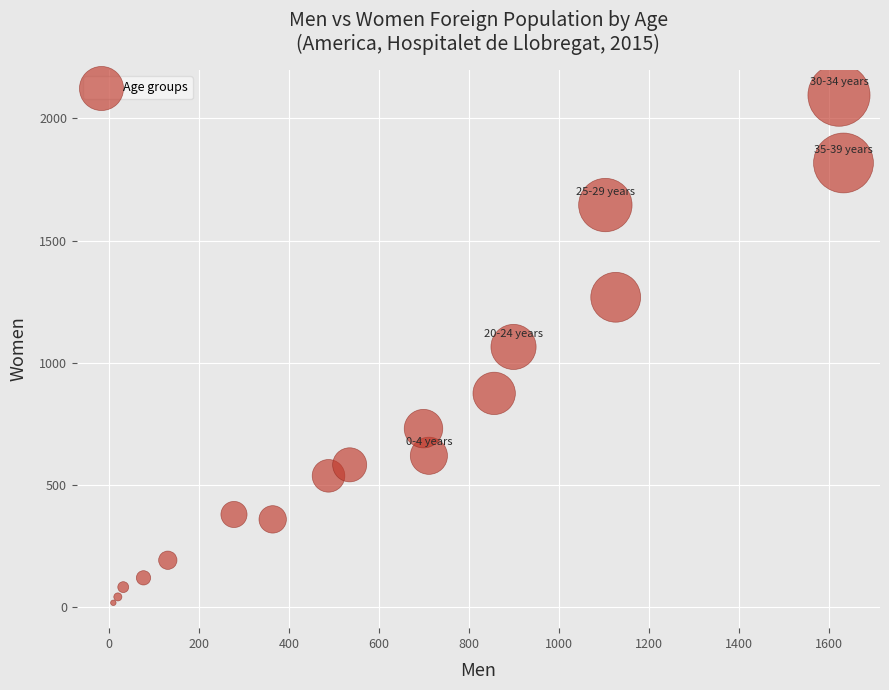

What is the range of Y values (max minus min)?

2075